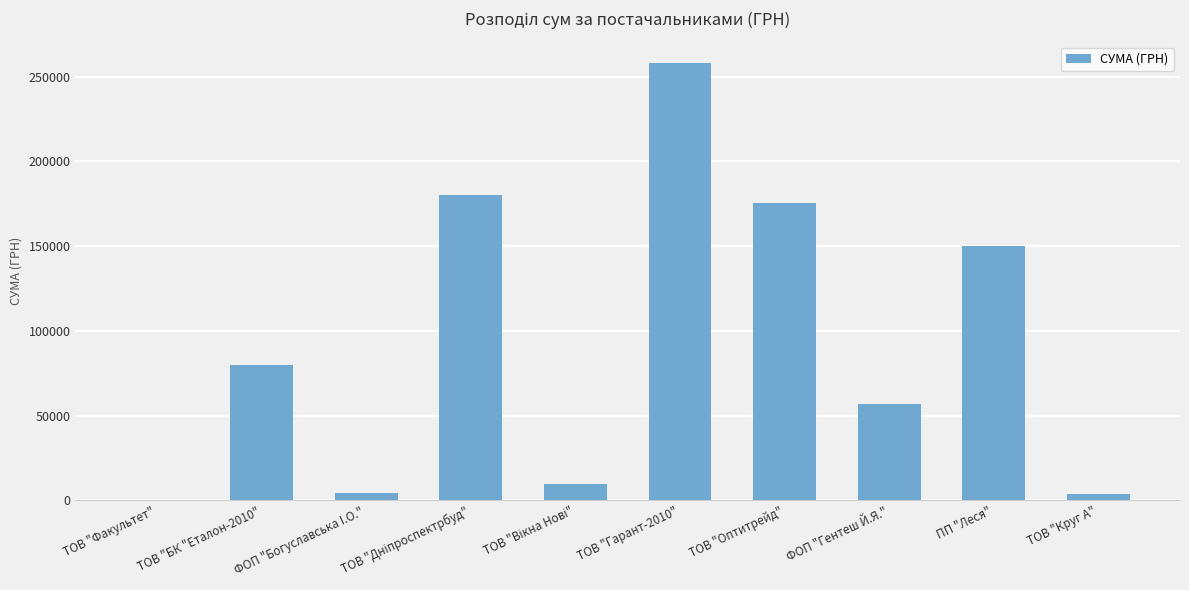

Are the bars grouped side by side (vs. stacked)?

No